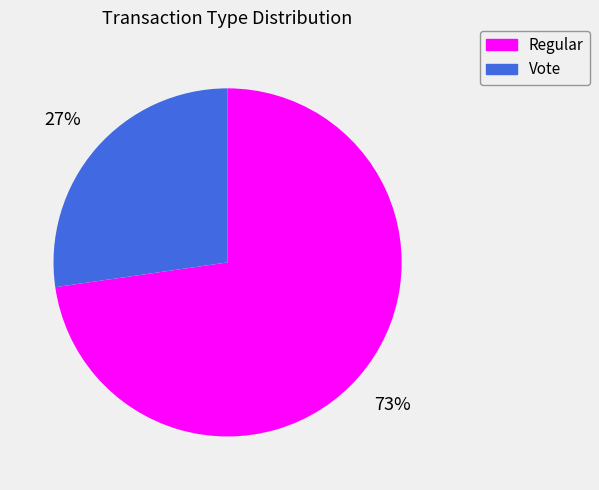

Is Vote the majority of the pie?

No